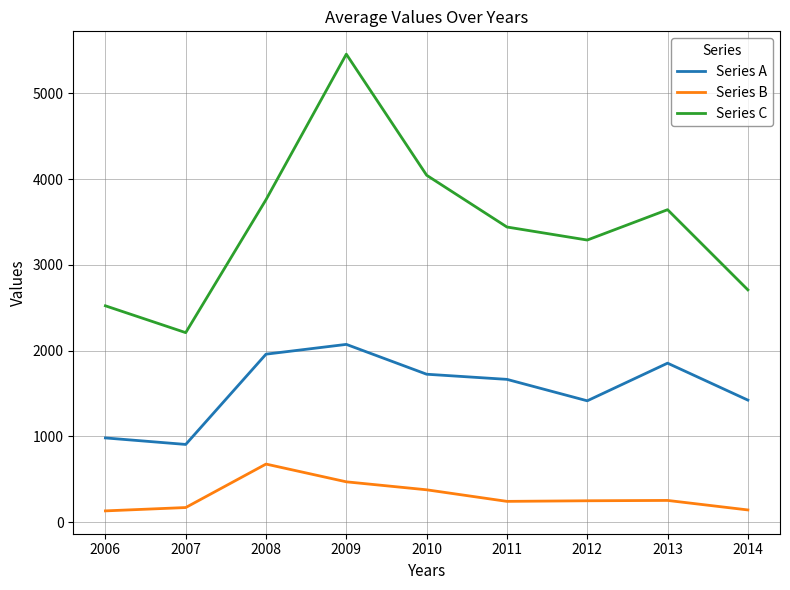

The value of Series C at 2013 is 5283. True or false?

False